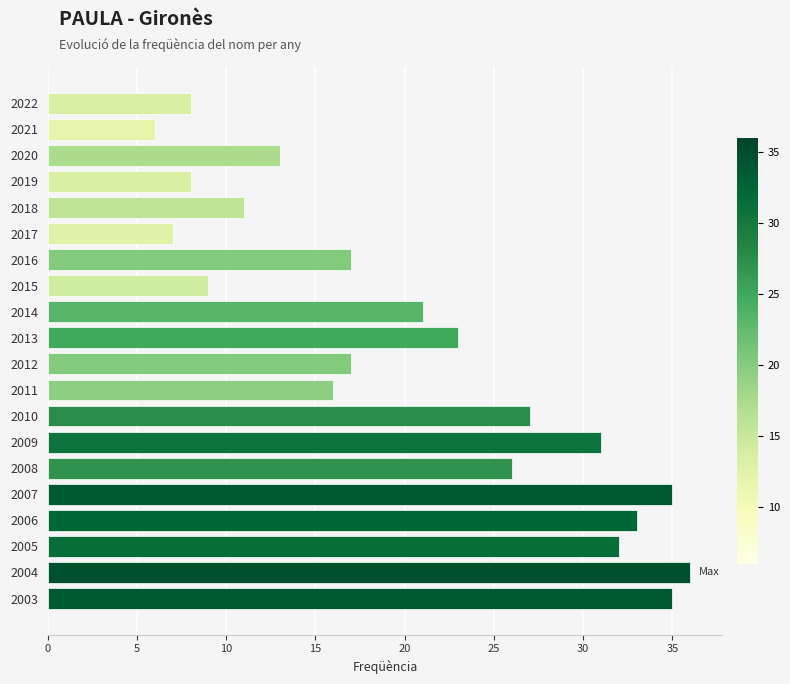

Which has a higher value, 2010 or 2021?

2010